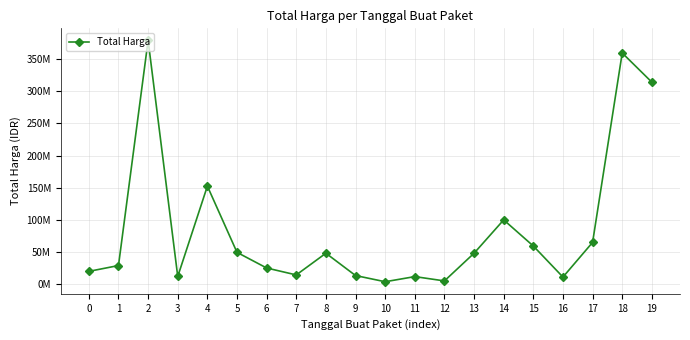

Does the chart have visible grid lines?

Yes